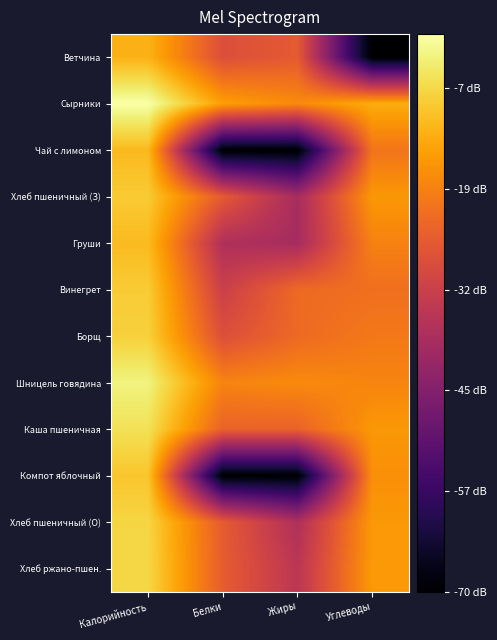

Between Углеводы and Белки, which is larger?

Белки